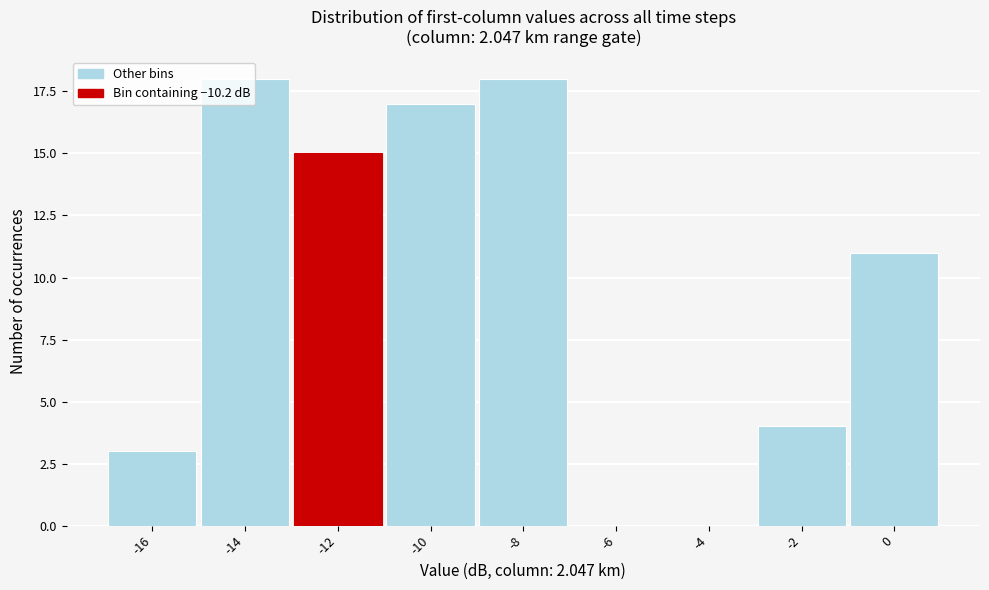

What is the change in value from -10 to -4?

-17